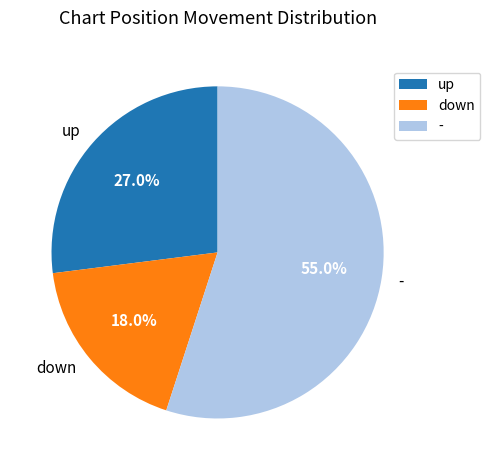

How many slices are in this pie chart?

3